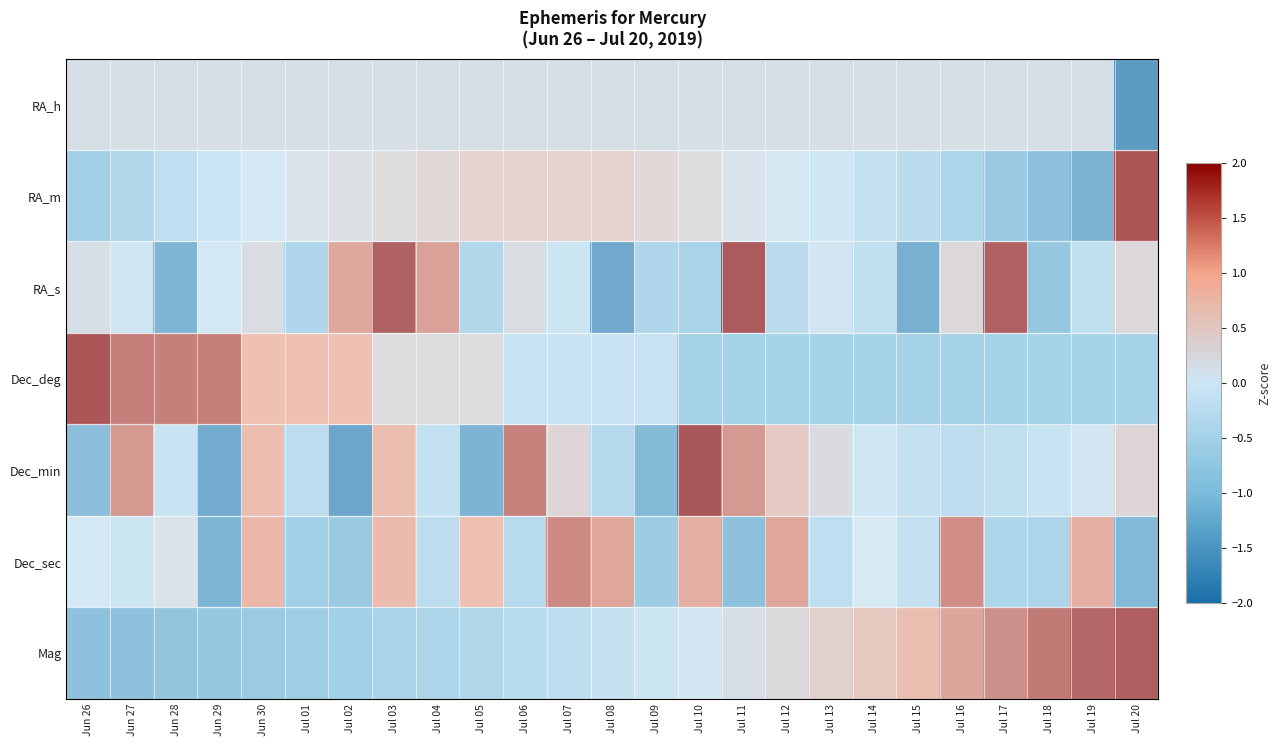

Which label corresponds to the largest value in the chart?

Jul 20